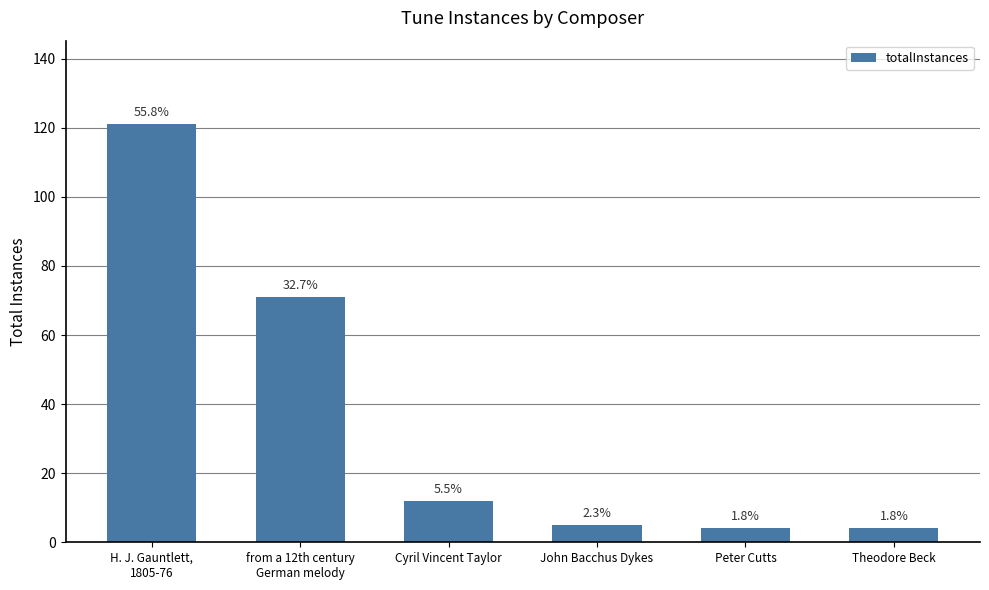

Rank the categories by value from lowest to highest.

Peter Cutts, Theodore Beck, John Bacchus Dykes, Cyril Vincent Taylor, from a 12th century
German melody, H. J. Gauntlett,
1805-76